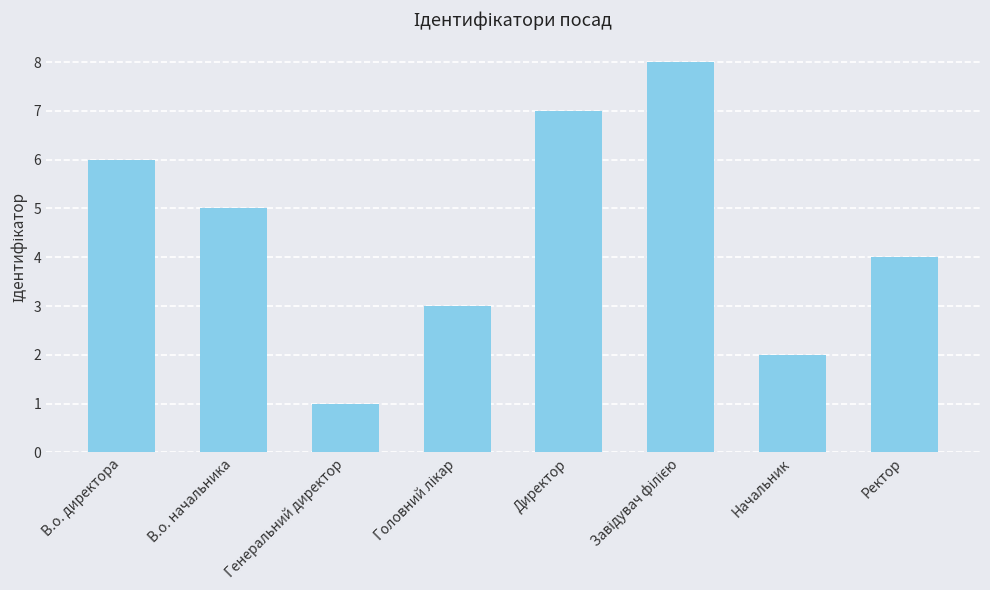

Is it true that the value at В.о. начальника is 5?

True